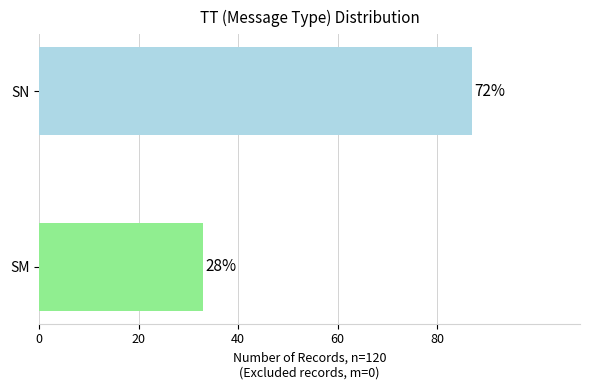

The value at SN is 87. True or false?

True